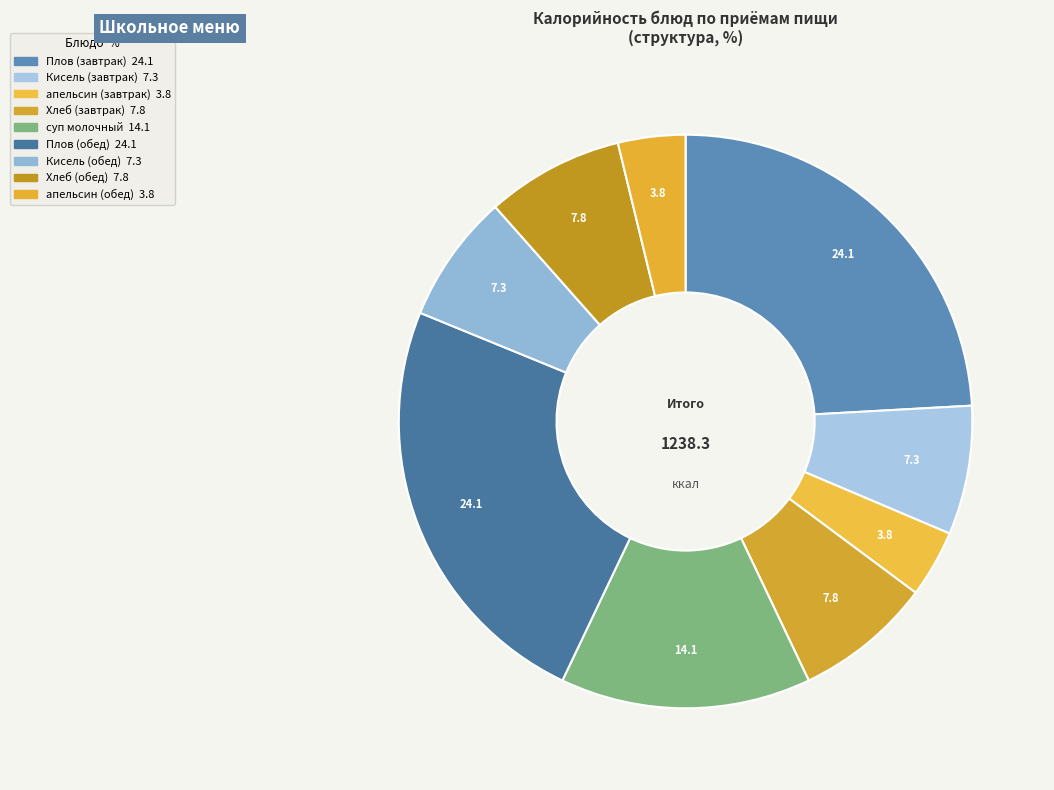

Which category has the biggest portion of the pie?

Плов (завтрак)